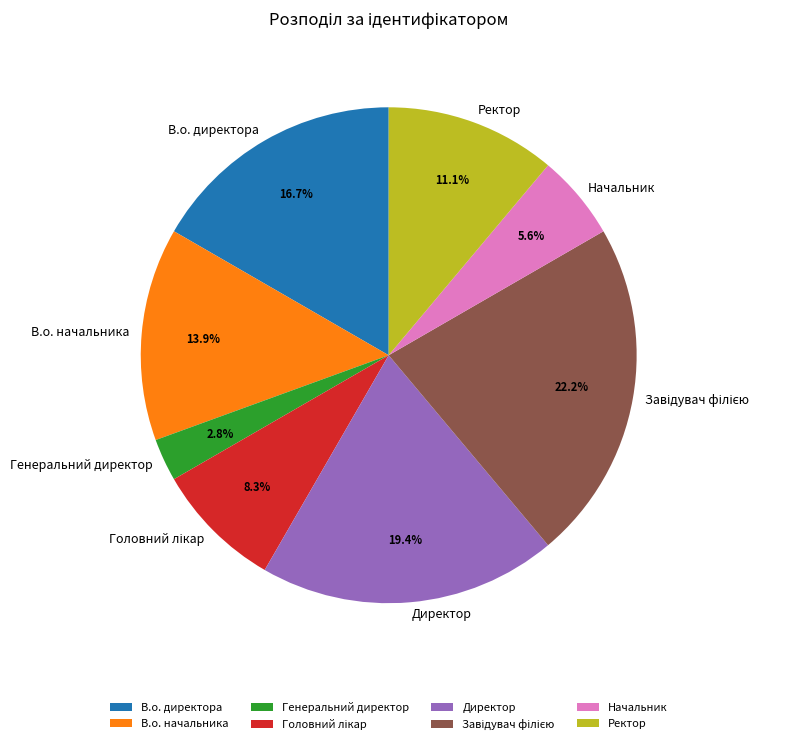

Is it true that Директор is 19% of the pie?

True